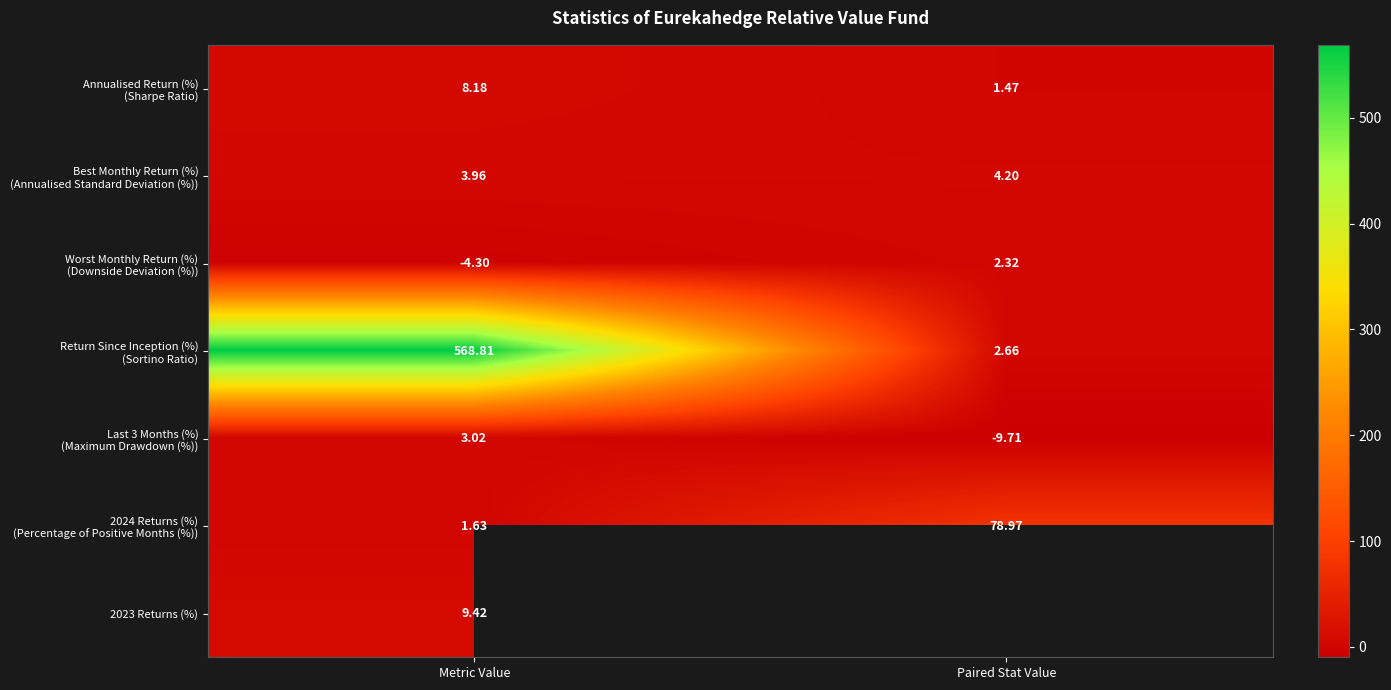

At which label is 2023 Returns (%) closest to 9?

Metric Value